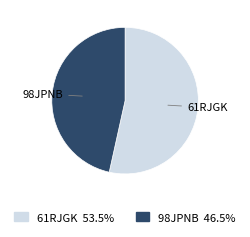

What is the ratio of the value at 98JPNB to the value at 61RJGK?

0.9